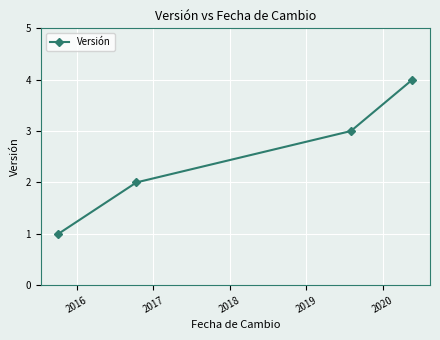

Does the chart have visible grid lines?

Yes